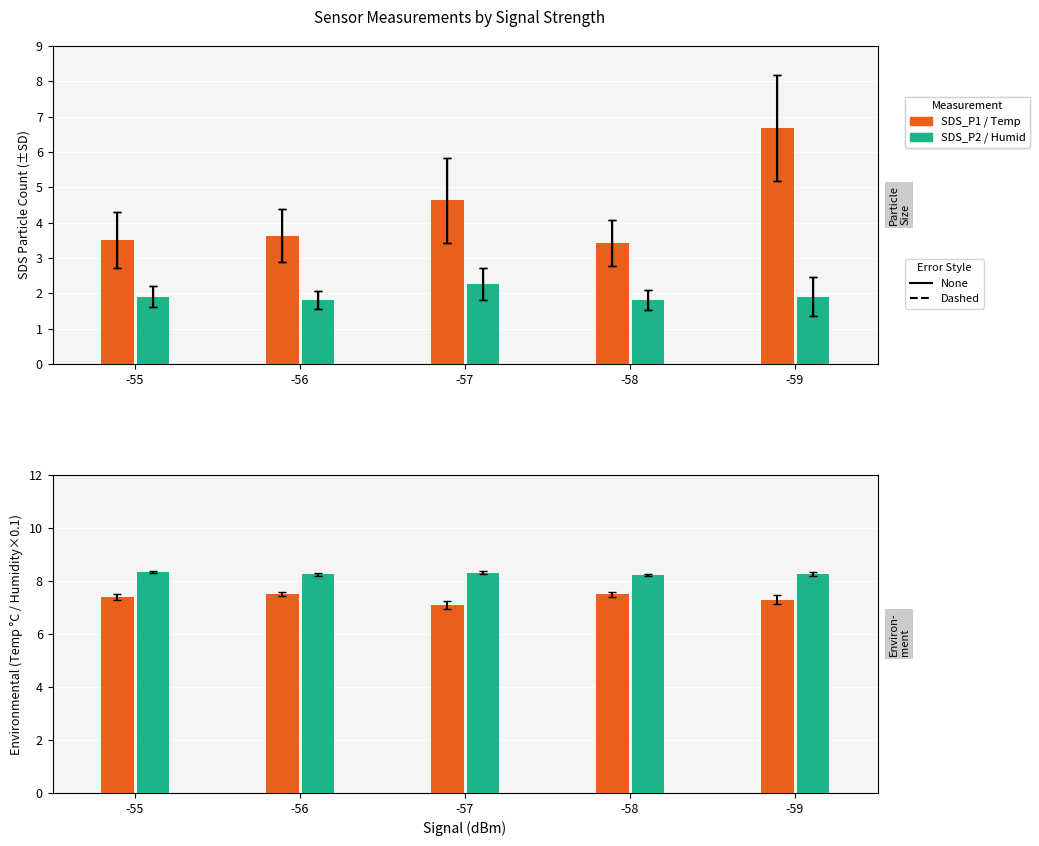

What is the value of the SDS_P1 bar at the 5th from the left?

6.7